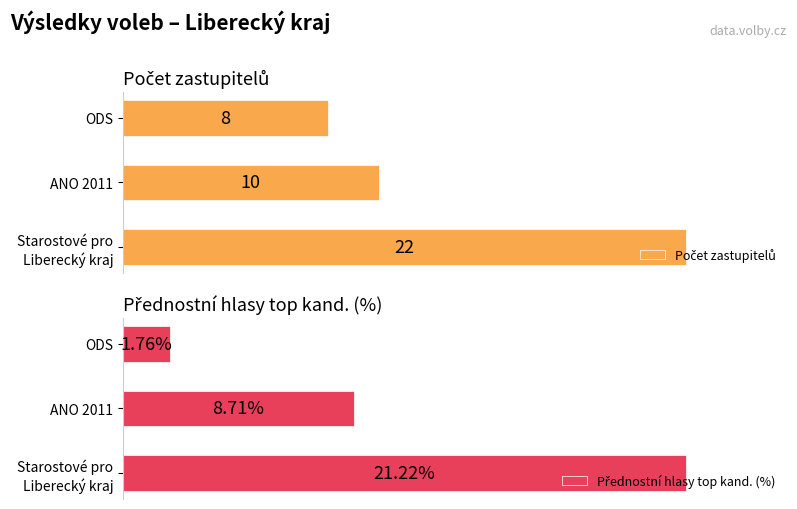

What is the sum of all Počet zastupitelů values?

40.0